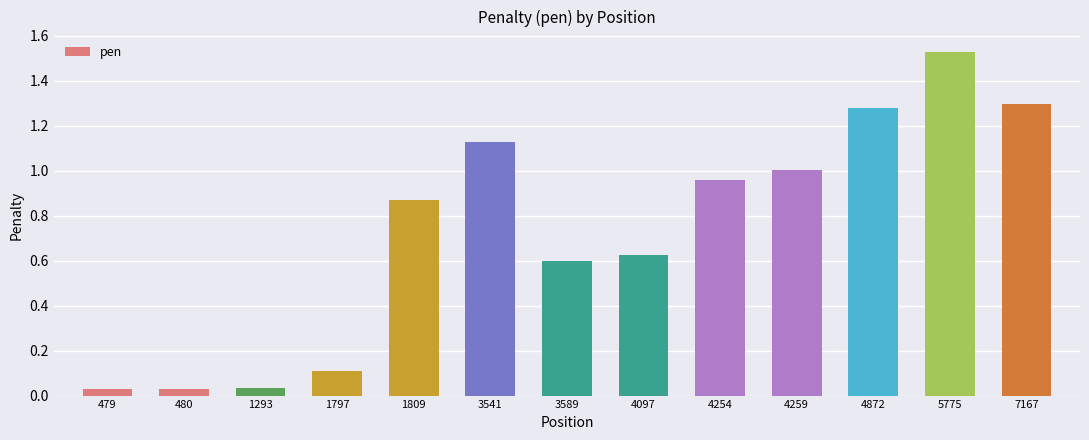

What is the change in value from 3589 to 4259?

+0.4